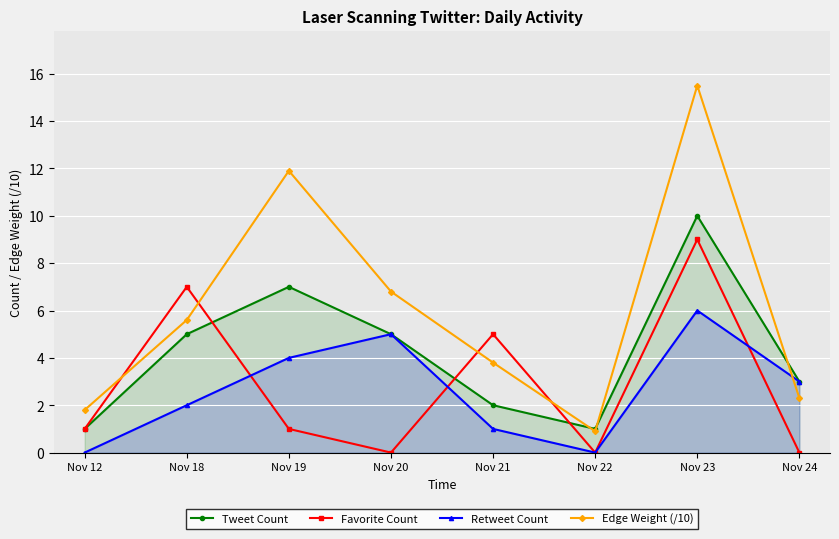

What is the maximum value for Favorite Count?

9.0